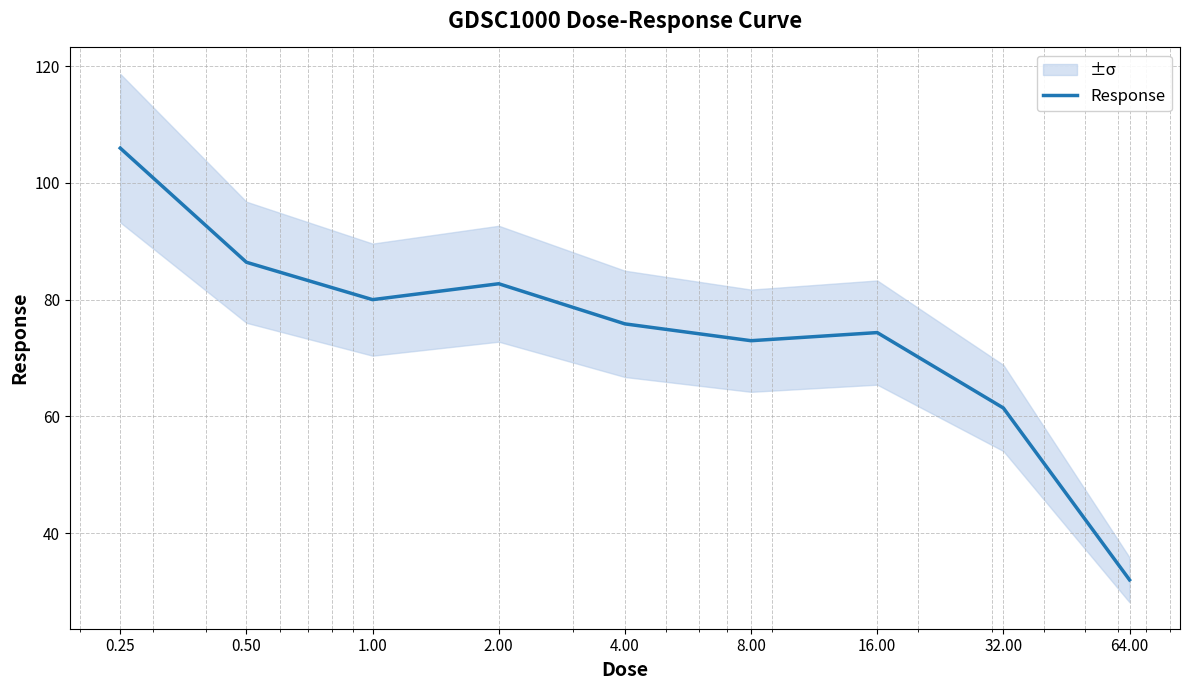

List the labels in order of value, largest first.

0.25, 0.50, 2.00, 1.00, 4.00, 16.00, 8.00, 32.00, 64.00